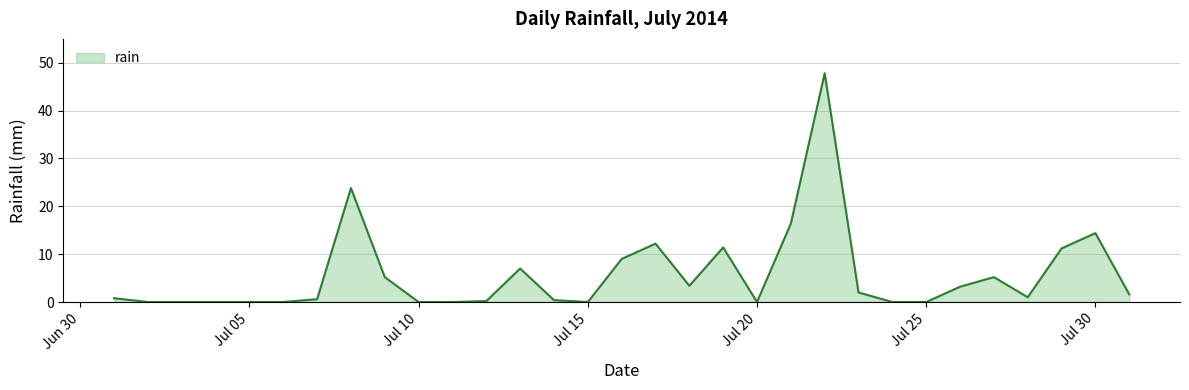

What is the maximum value shown in the chart?

47.8